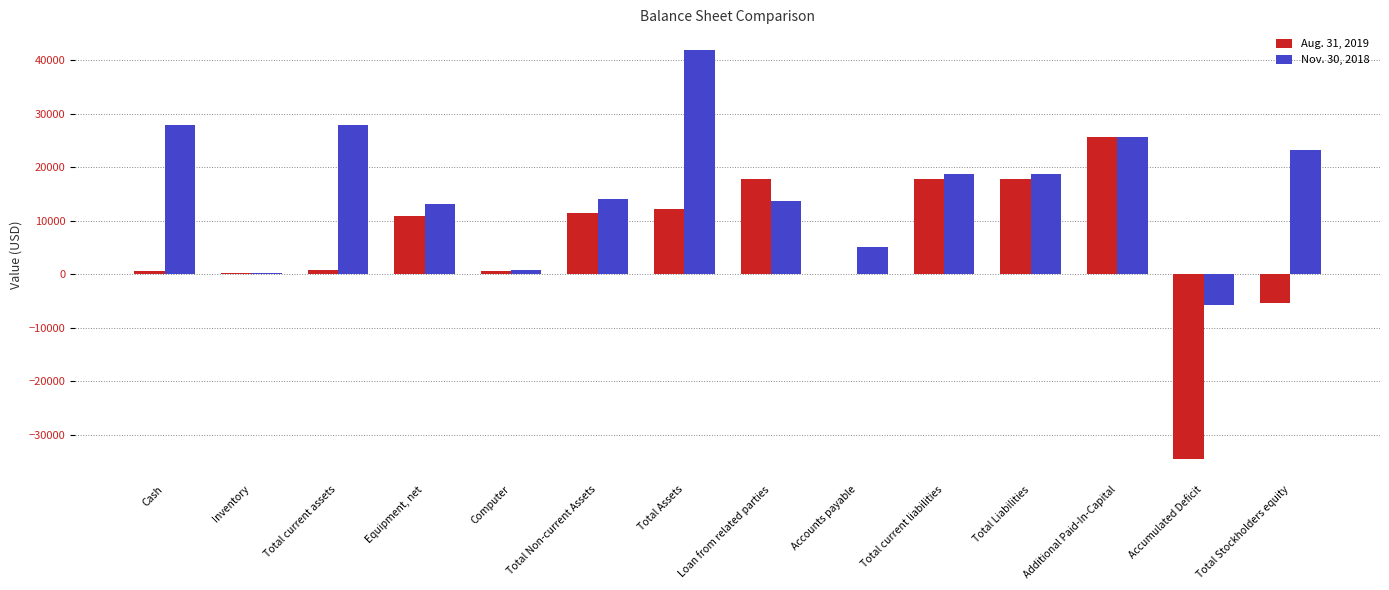

How many groups of bars are there?

14